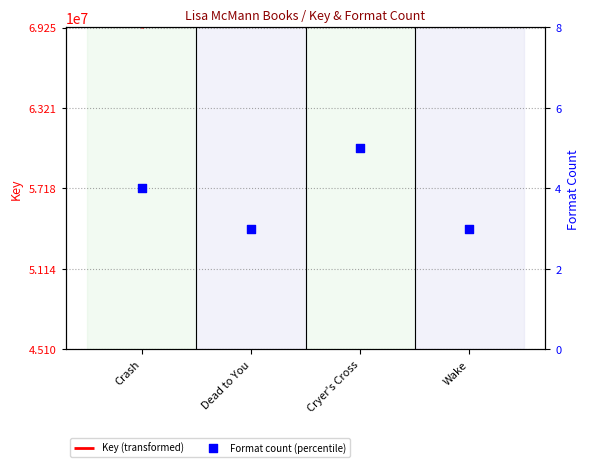

Approximately how many times larger is the value at Wake compared to Cryer's Cross?

0.6